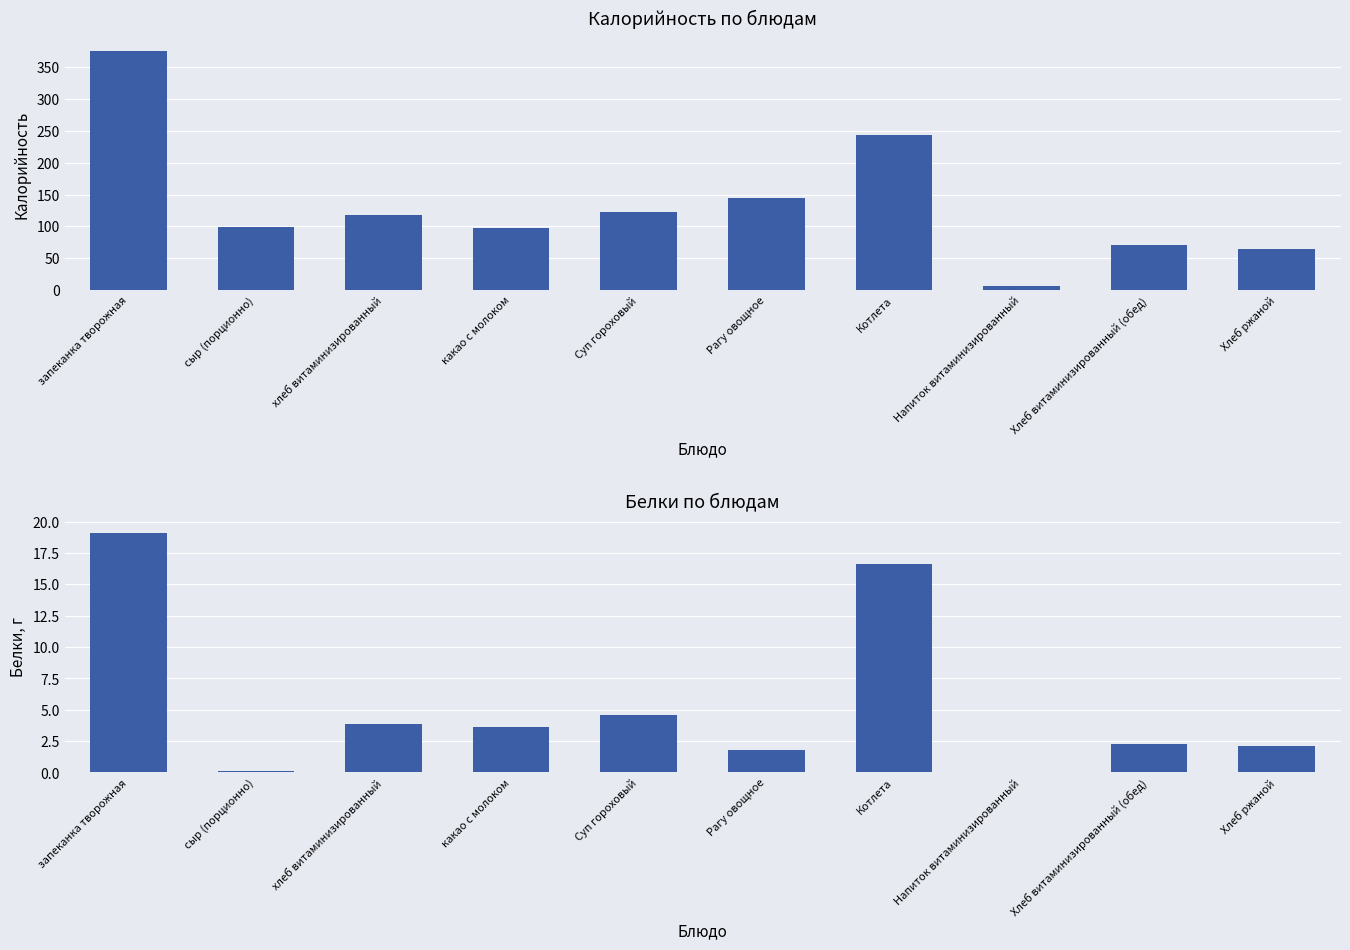

Which series has the largest total across all categories?

Калорийность